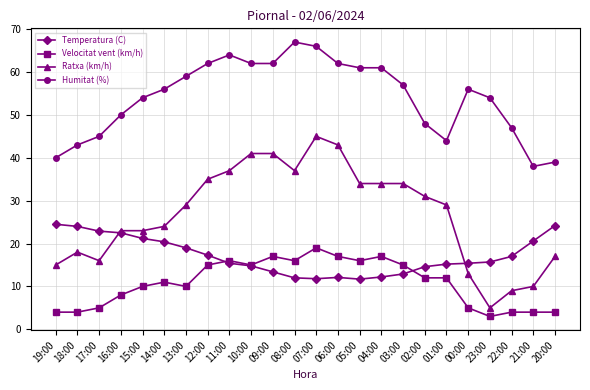

After their last crossing, which series has the higher values: Ratxa (km/h) or Temperatura (C)?

Temperatura (C)